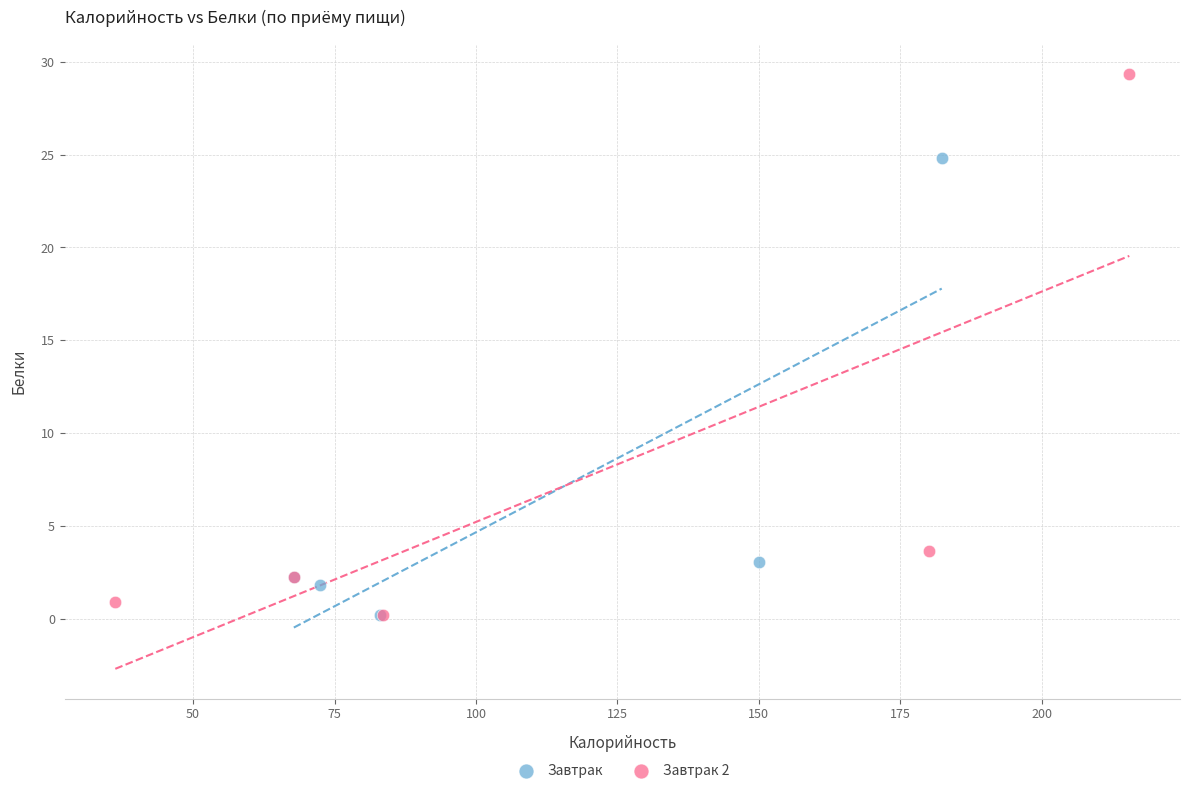

Which series has the largest Y range (max minus min)?

Завтрак 2